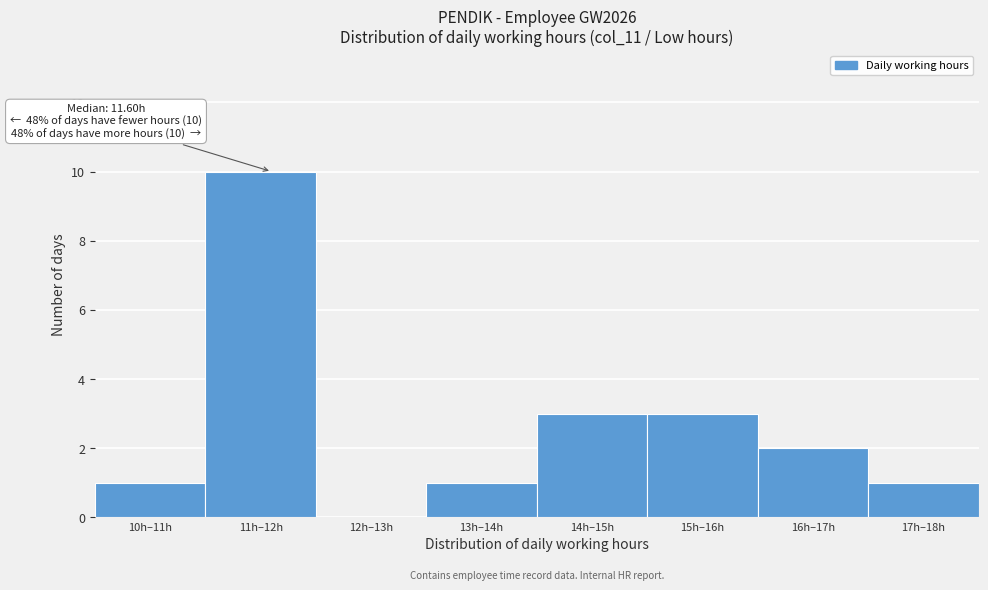

Reading left to right, transcribe all the data shown in this chart.

10h–11h=1	11h–12h=10	12h–13h=0	13h–14h=1	14h–15h=3	15h–16h=3	16h–17h=2	17h–18h=1